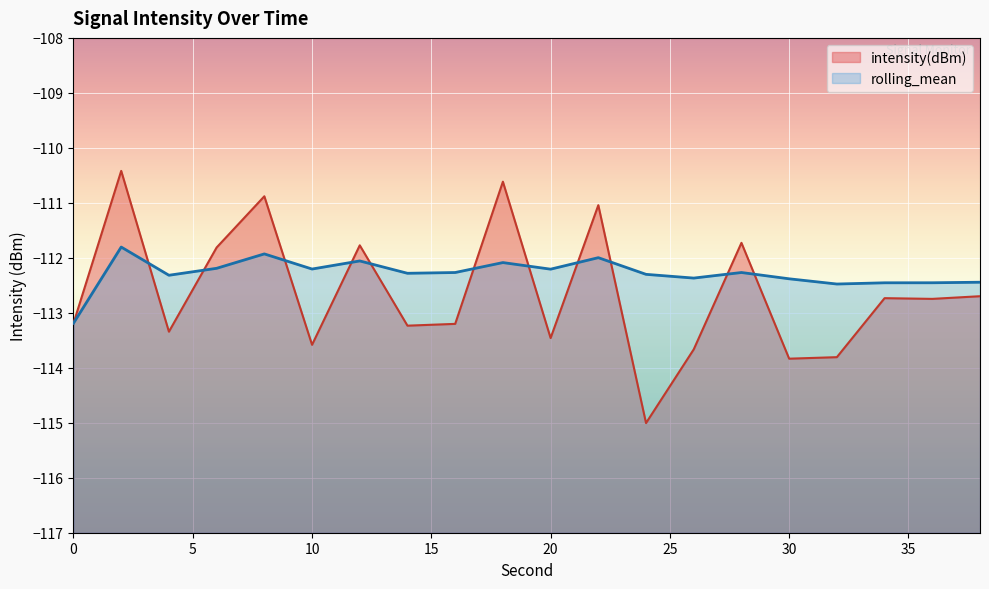

True or false: rolling_mean has more than 2 interior local peaks.

True